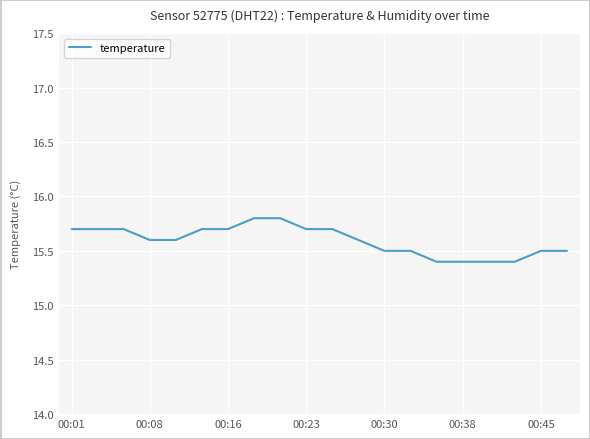

What is the greatest value displayed?

15.8